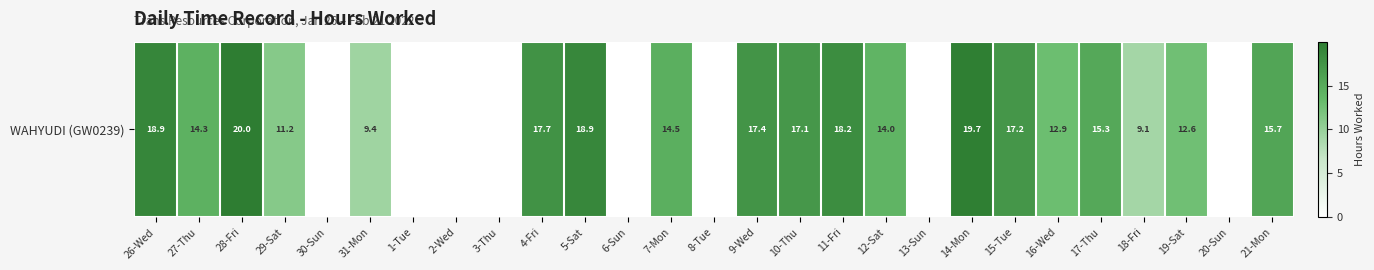

What is the change in value from 30-Sun to 7-Mon?

+14.5